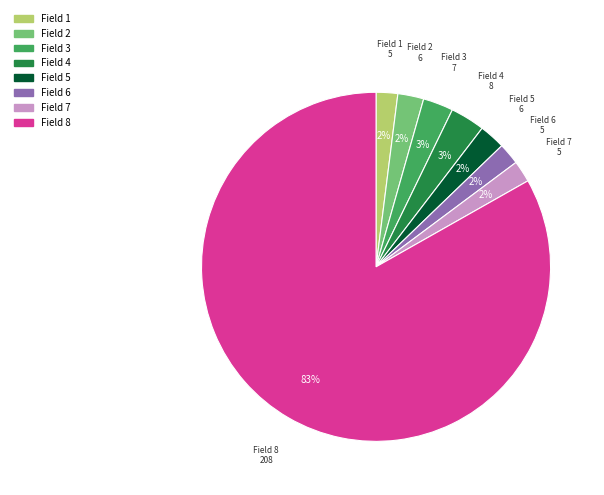

To the nearest percent, what is the average slice percentage?

12%